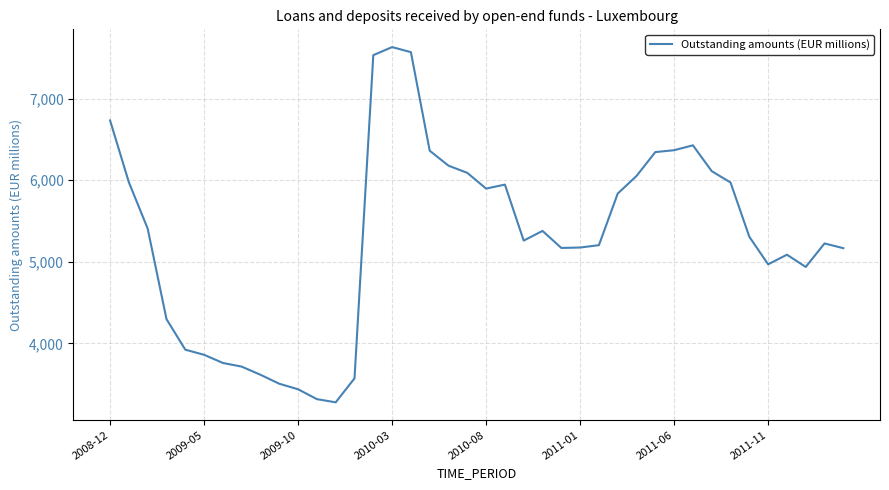

What is the difference between the maximum and minimum values?

4358